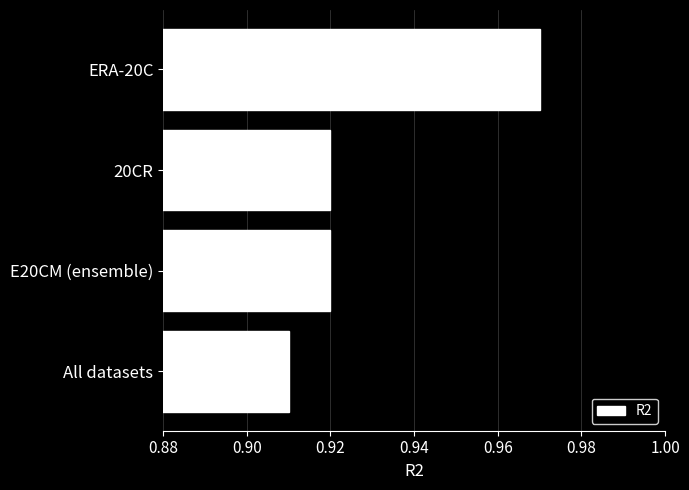

At which category does the chart reach its peak across all series?

ERA-20C